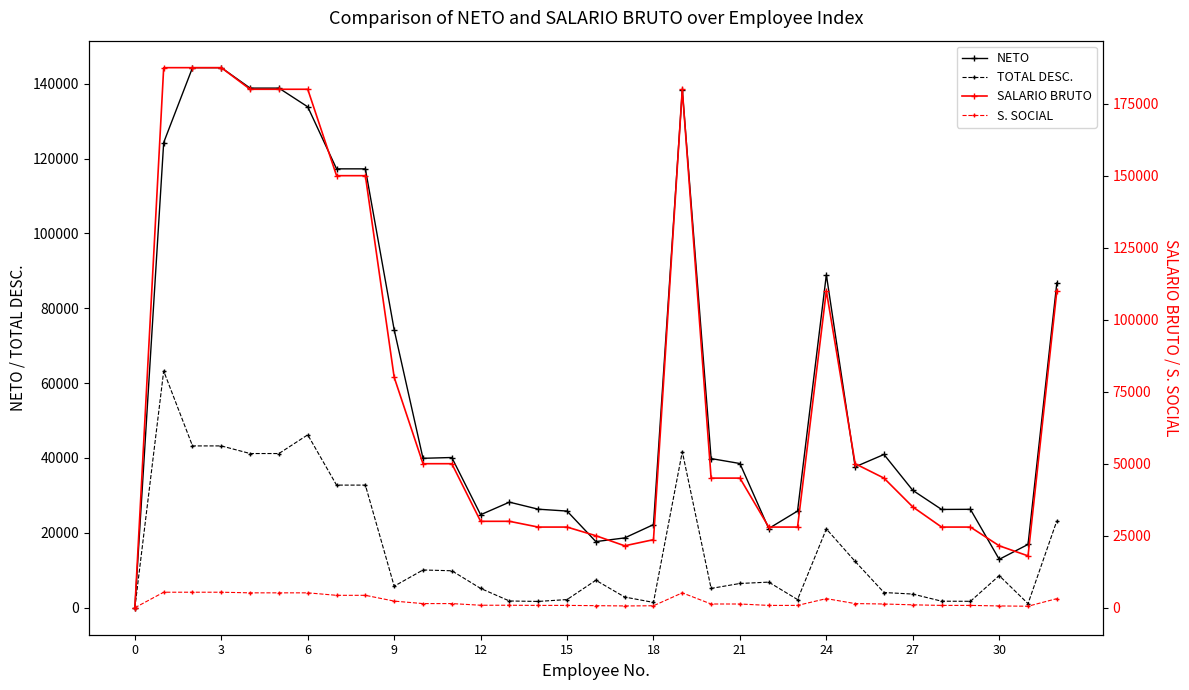

True or false: TOTAL DESC. has more than 2 points higher than both neighbors.

True